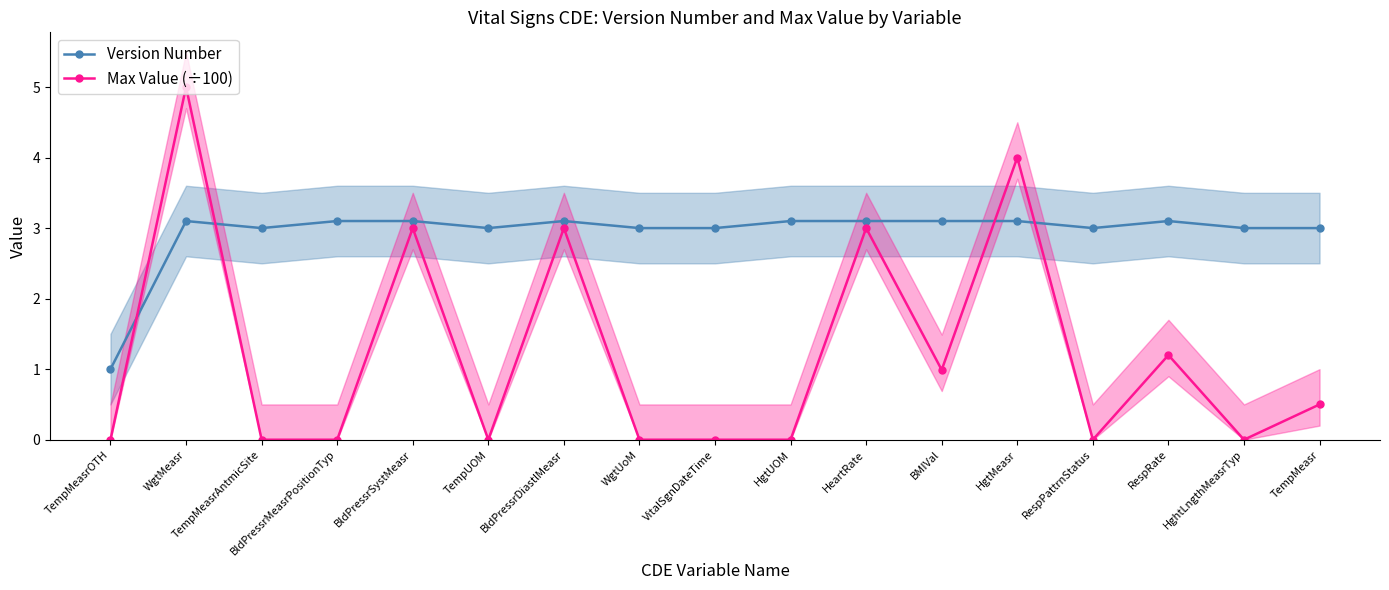

How many data points does each series have?

17